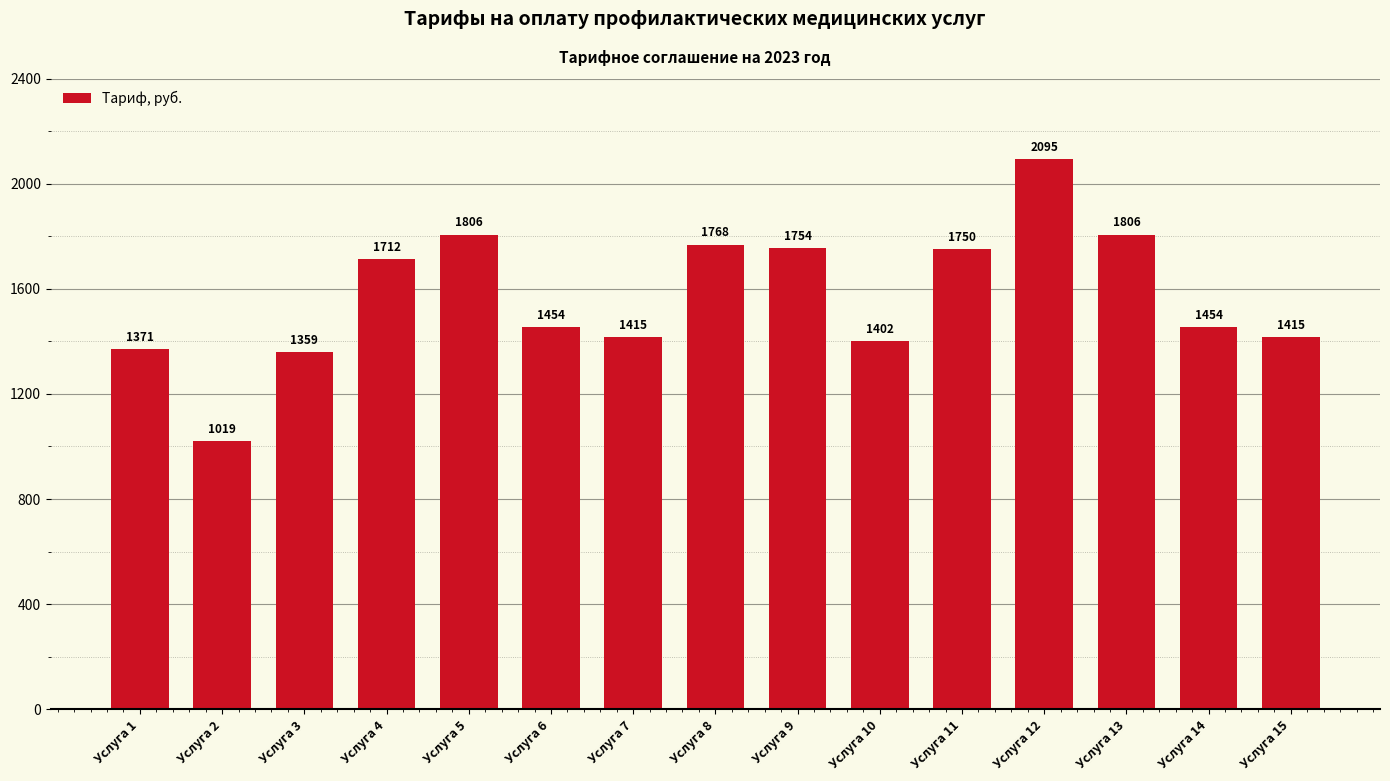

Does the chart contain any negative values?

No